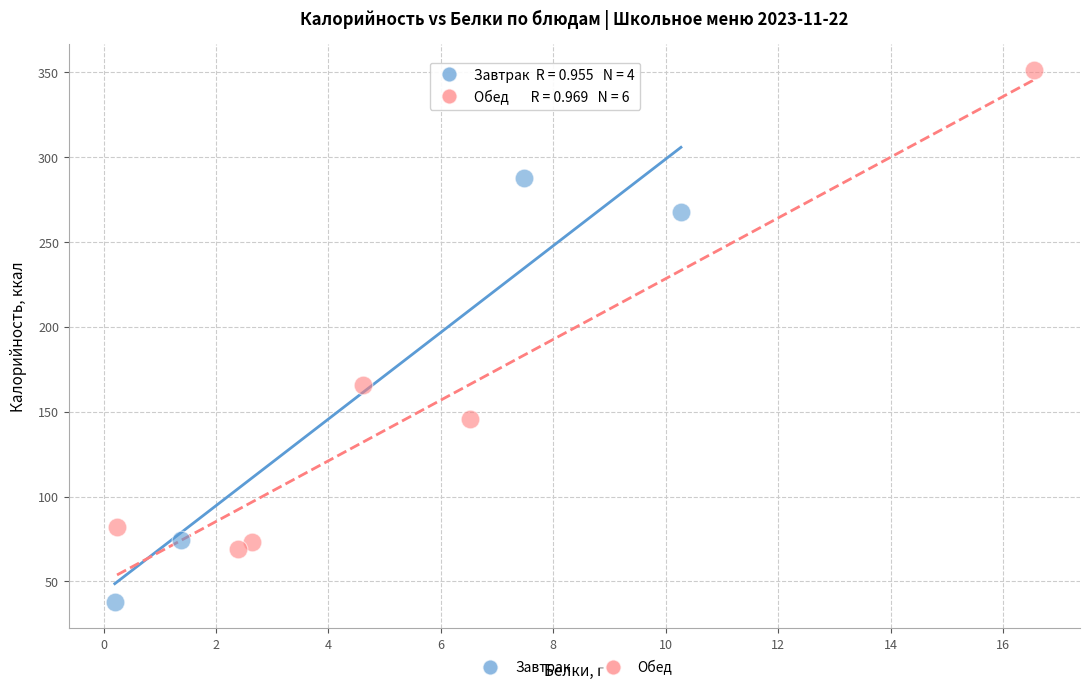

What are all the series names shown in the legend?

Завтрак, Обед